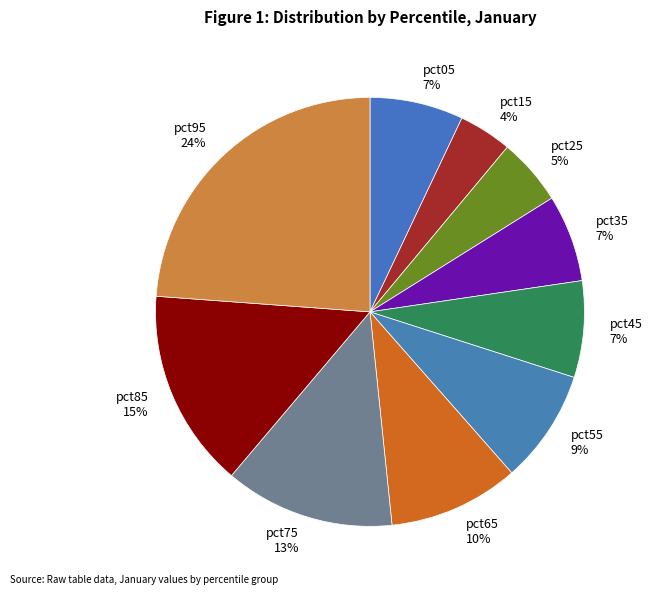

The pct95 slice represents 24% of the pie. True or false?

True